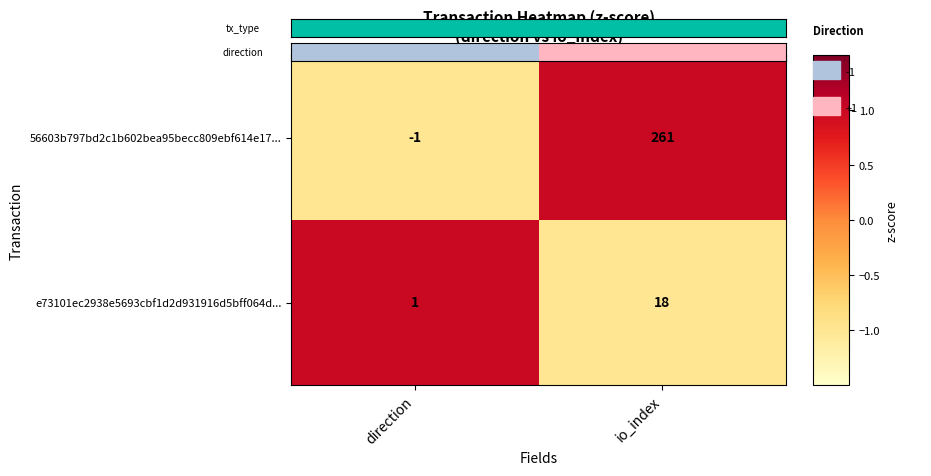

List the series in order of their peak value, highest first.

56603b797bd2c1b602bea95becc809ebf614e17..., e73101ec2938e5693cbf1d2d931916d5bff064d...